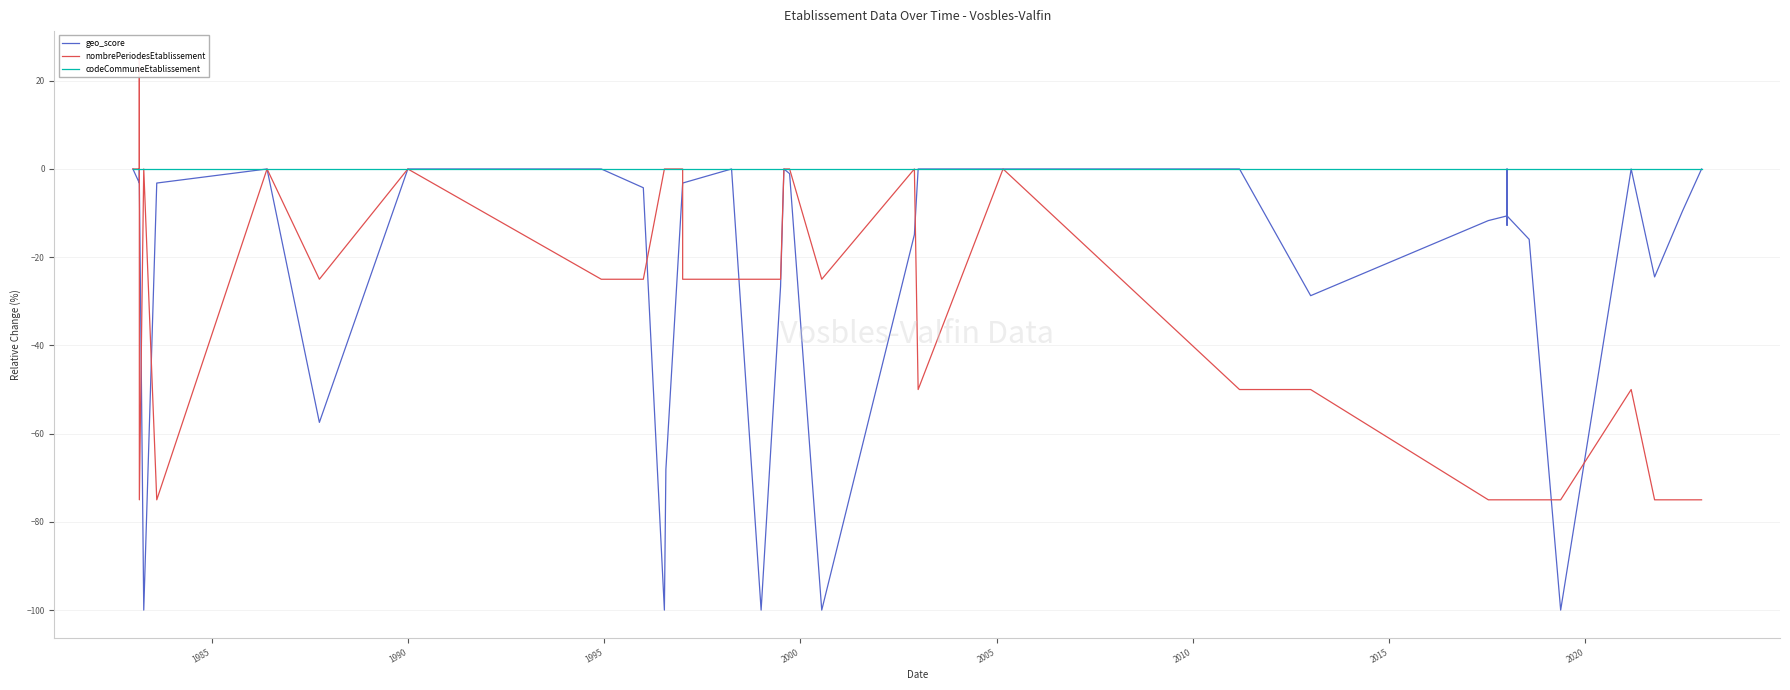

Reading left to right, extract all data points from this chart.

geo_score: 0.0	-3.2	0.0	0.0	-3.2	-100.0	-3.2	0.0	-57.4	0.0	0.0	-4.3	-100.0	-68.1	-3.2	-3.2	0.0	-100.0	-26.6	0.0	-1.1	-100.0	-14.9	0.0	0.0	0.0	-28.7	-11.7	-10.6	0.0	-12.8	-10.6	-10.6	-16.0	-100.0	0.0	-24.5	-9.6	0.0
nombrePeriodesEtablissement: 0.0	0.0	25.0	0.0	-75.0	0.0	-75.0	0.0	-25.0	0.0	-25.0	-25.0	0.0	0.0	0.0	-25.0	-25.0	-25.0	-25.0	0.0	0.0	-25.0	0.0	-50.0	0.0	-50.0	-50.0	-75.0	-75.0	-75.0	-75.0	-75.0	-75.0	-75.0	-75.0	-50.0	-75.0	-75.0	-75.0
codeCommuneEtablissement: 0.0	0.0	0.0	0.0	0.0	0.0	0.0	0.0	0.0	0.0	0.0	0.0	0.0	0.0	0.0	0.0	0.0	0.0	0.0	0.0	0.0	0.0	0.0	0.0	0.0	0.0	0.0	0.0	0.0	0.0	0.0	0.0	0.0	0.0	0.0	0.0	0.0	0.0	0.0